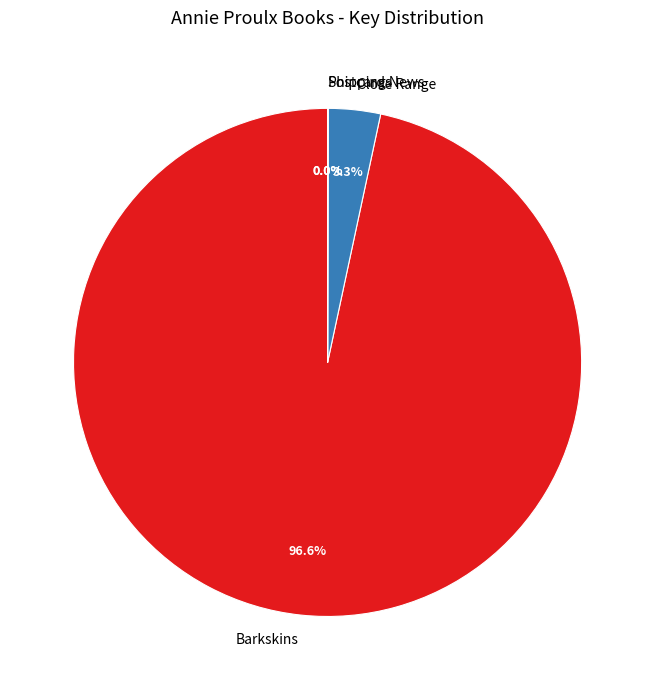

To the nearest percent, what is the difference between the largest and smallest slice percentages?

97%